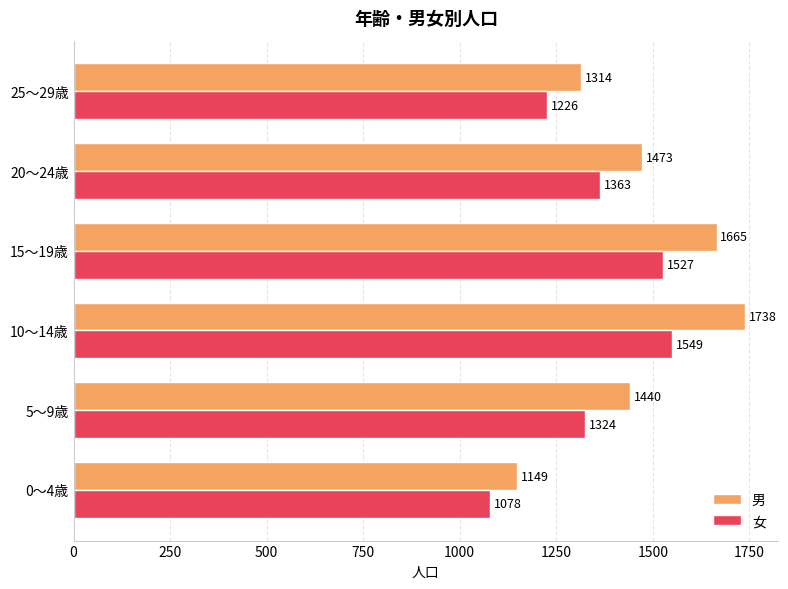

The value of 男 at 0～4歳 is 297. True or false?

False